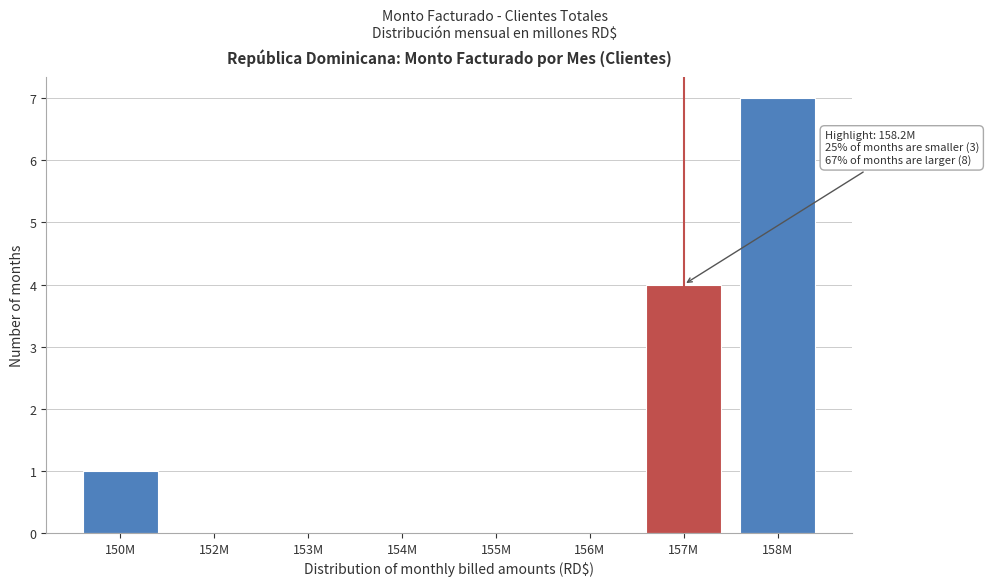

Reading right to left, transcribe all the data shown in this chart.

158M=7	157M=4	156M=0	155M=0	154M=0	153M=0	152M=0	150M=1